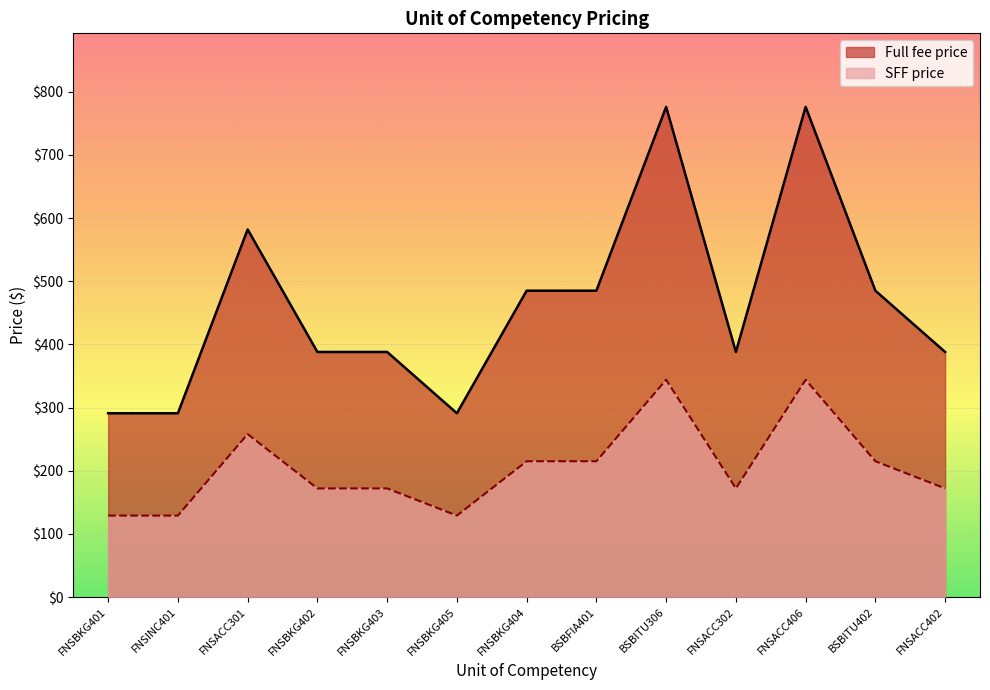

How many data points does each series have?

13